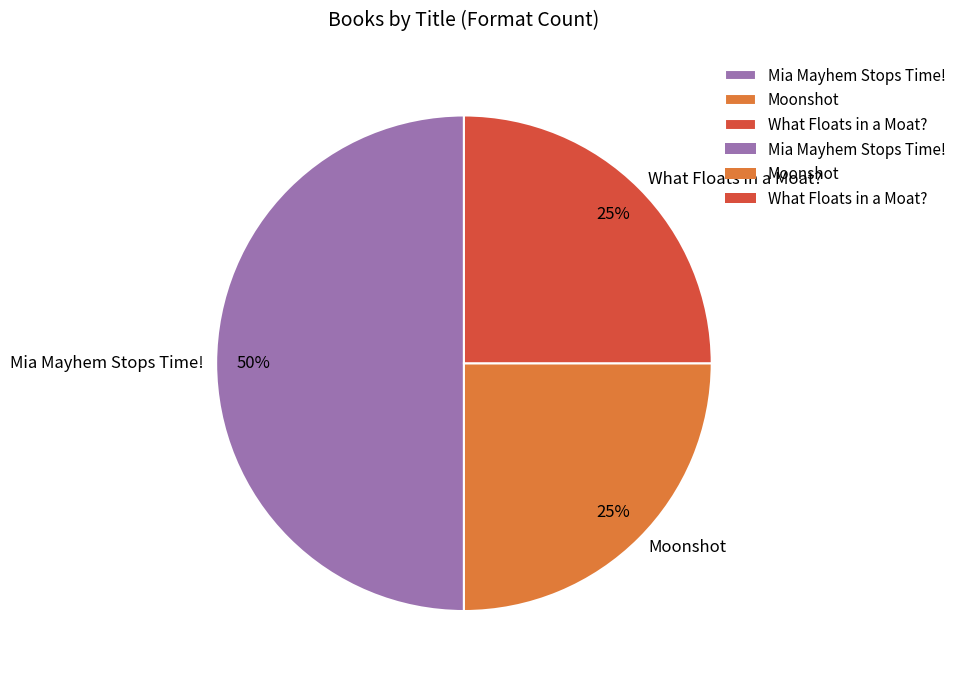

Does What Floats in a Moat? account for over 50% of the chart?

No